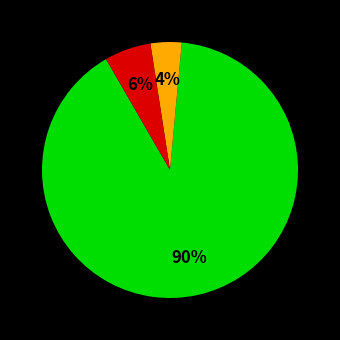

To the nearest percent, what is the average slice percentage?

33%